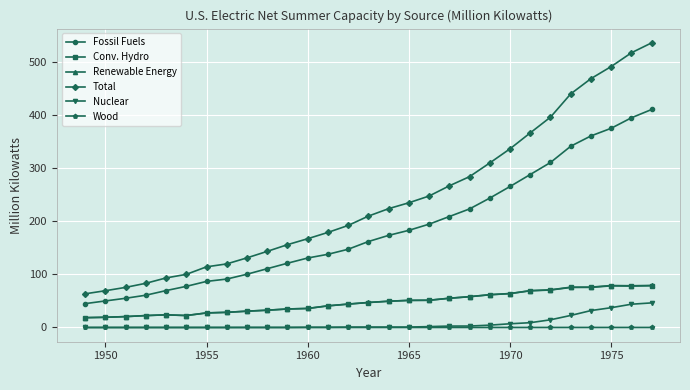

Does the chart have visible grid lines?

Yes